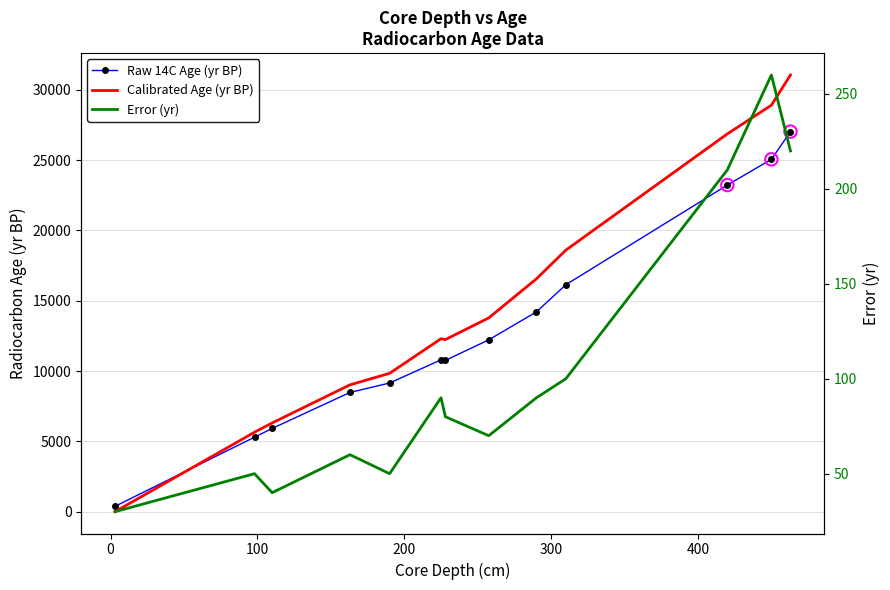

Which series contains the highest Y value?

Calibrated Age (yr BP)